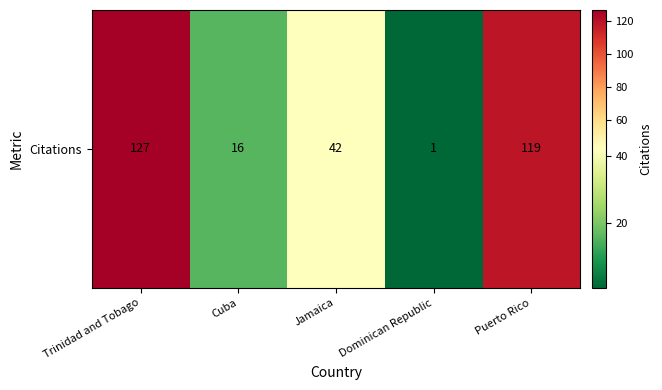

Read the value at Puerto Rico.

119